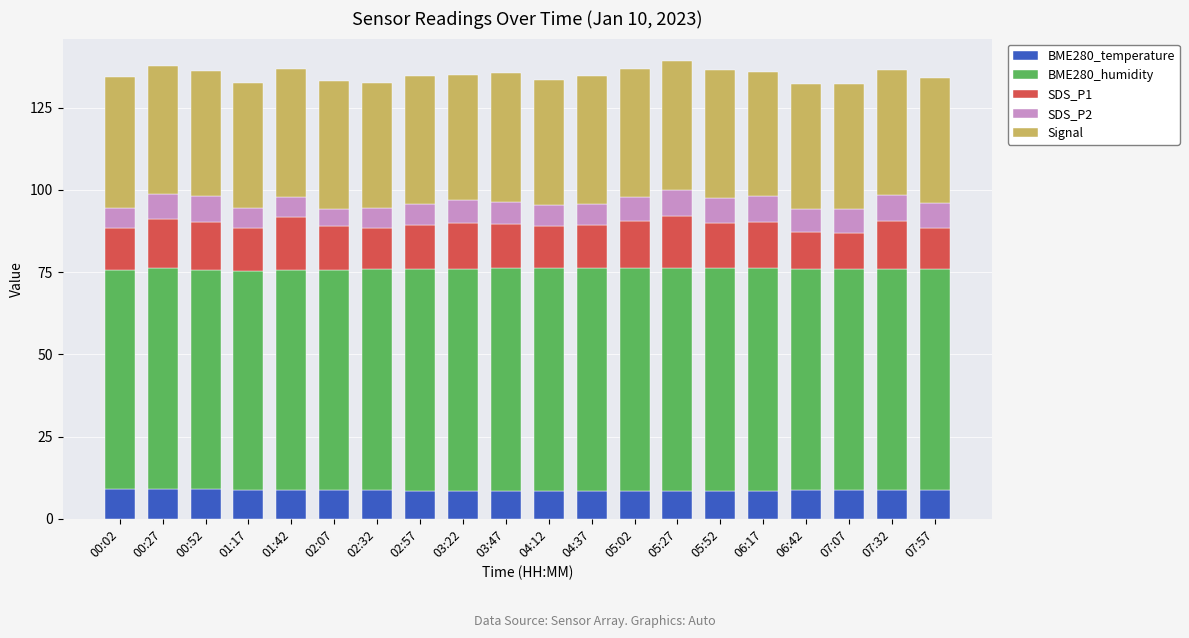

Read the BME280_temperature value at 01:17.

8.9